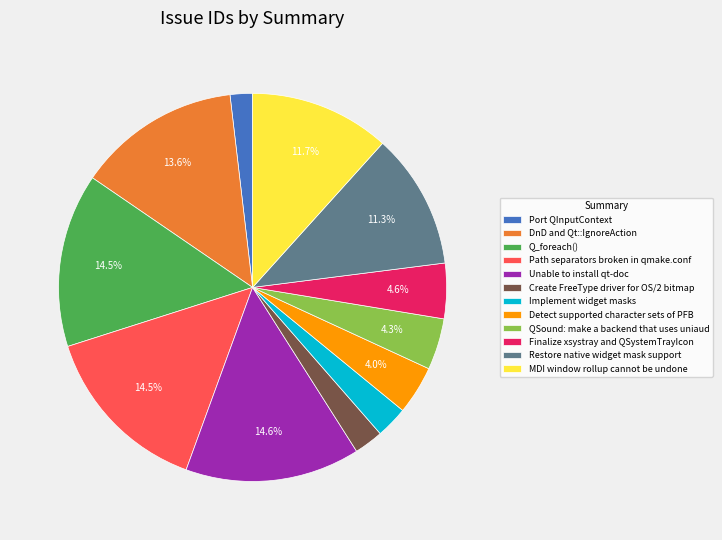

To the nearest percent, what percentage of the pie is Unable to install qt-doc?

15%